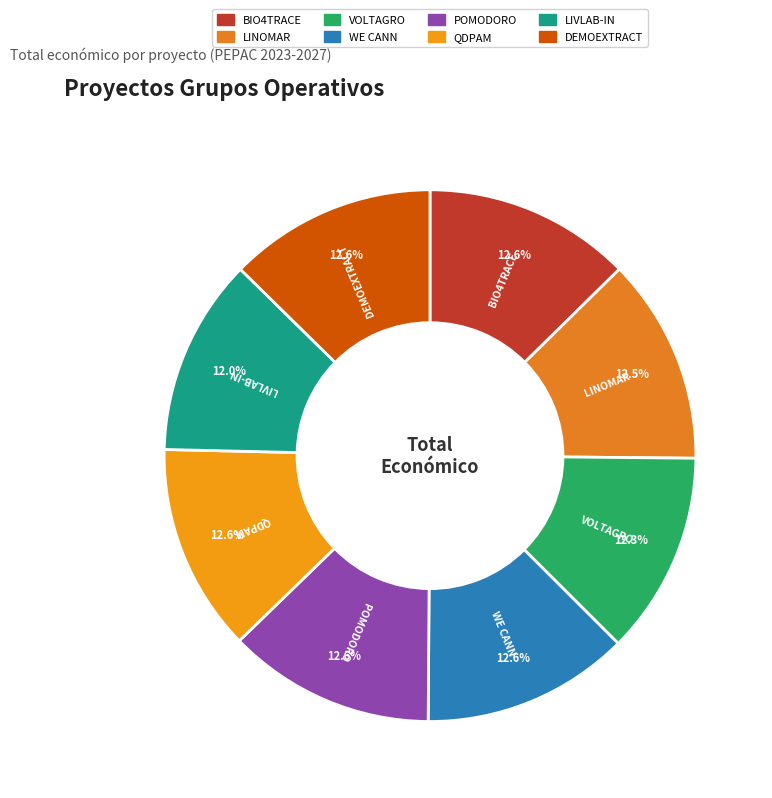

What is the ratio of the value at QDPAM to the value at VOLTAGRO?

1.0